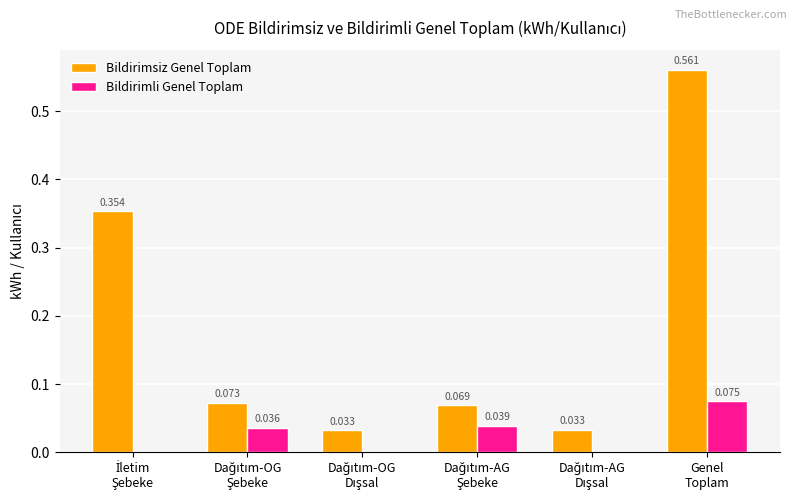

At which category is the sum across all series the highest?

Genel
Toplam